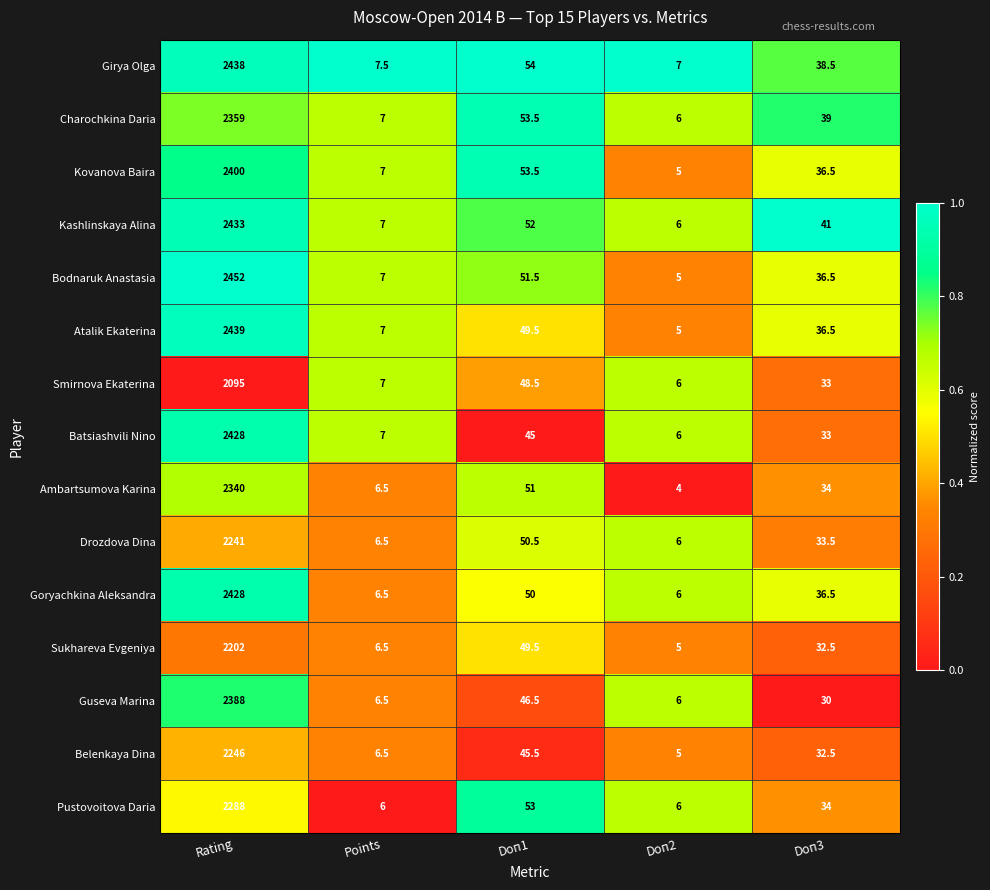

Which series has the widest spread of values?

Bodnaruk Anastasia